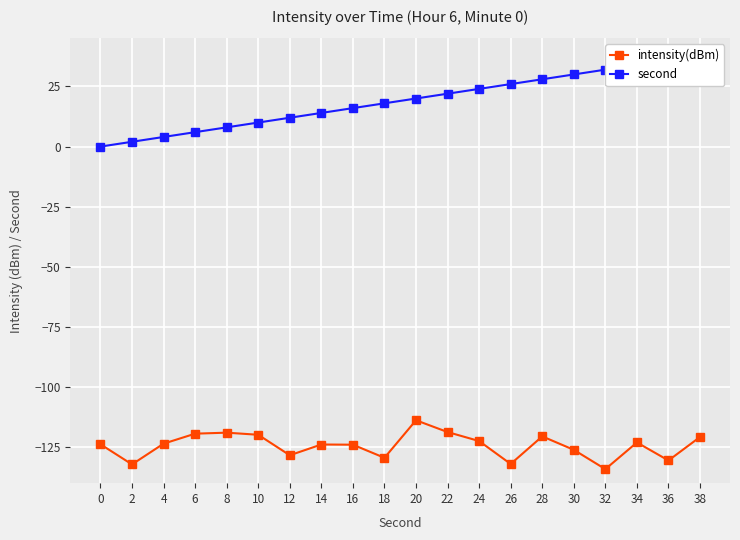

Is it true that second equals 14.3 at 32?

False